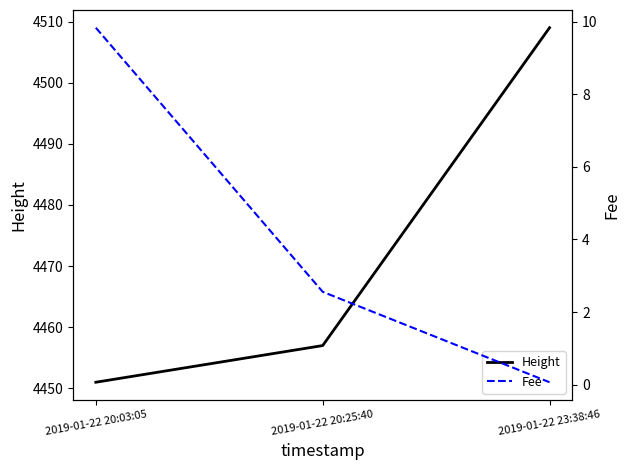

What is the label of the 3rd point from the left?

2019-01-22 23:38:46